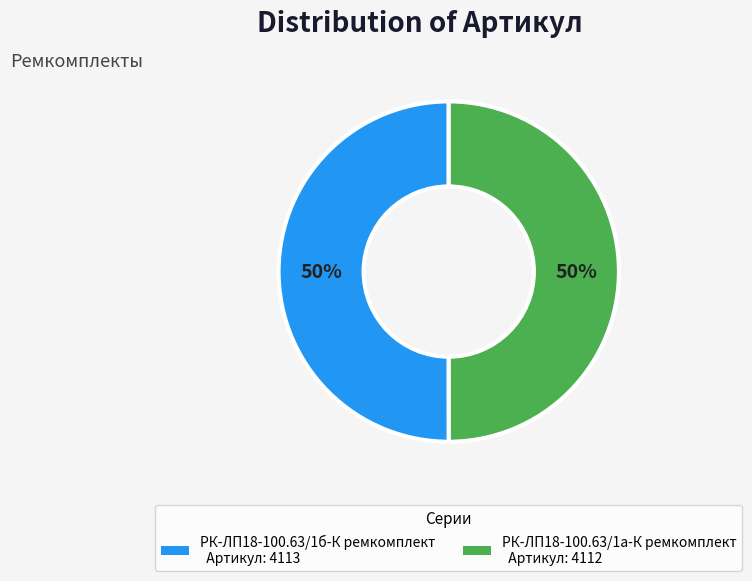

Is it true that РК-ЛП18-100.63/1б-К ремкомплект is 50% of the pie?

True